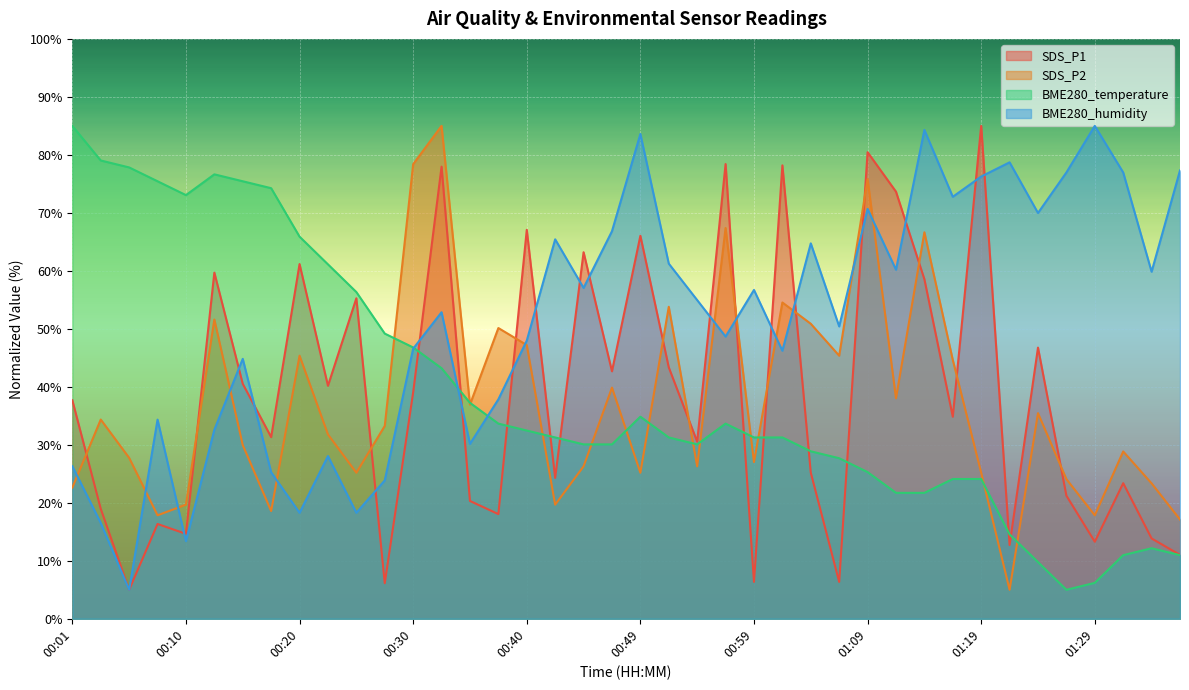

Which series has the largest total across all categories?

BME280_humidity